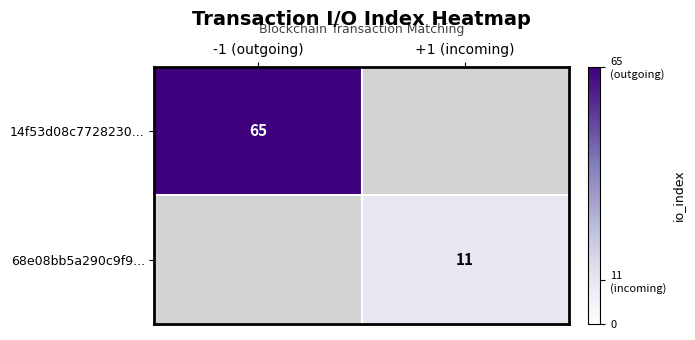

Is it true that 68e08bb5a290c9f9... equals 11 at +1 (incoming)?

True